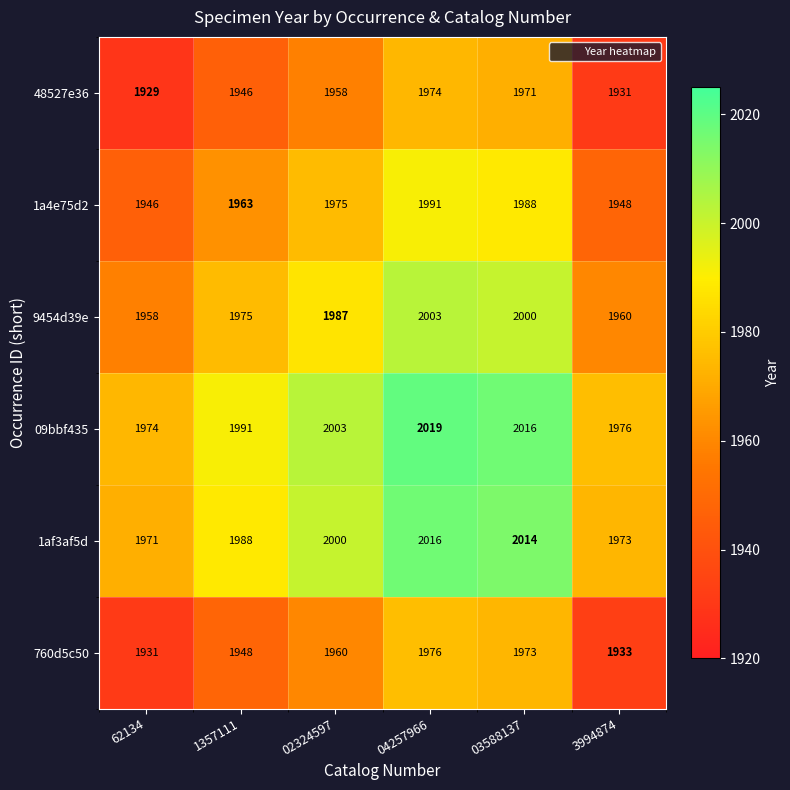

True or false: 1a4e75d2 has a value of 999 at 3994874.

False